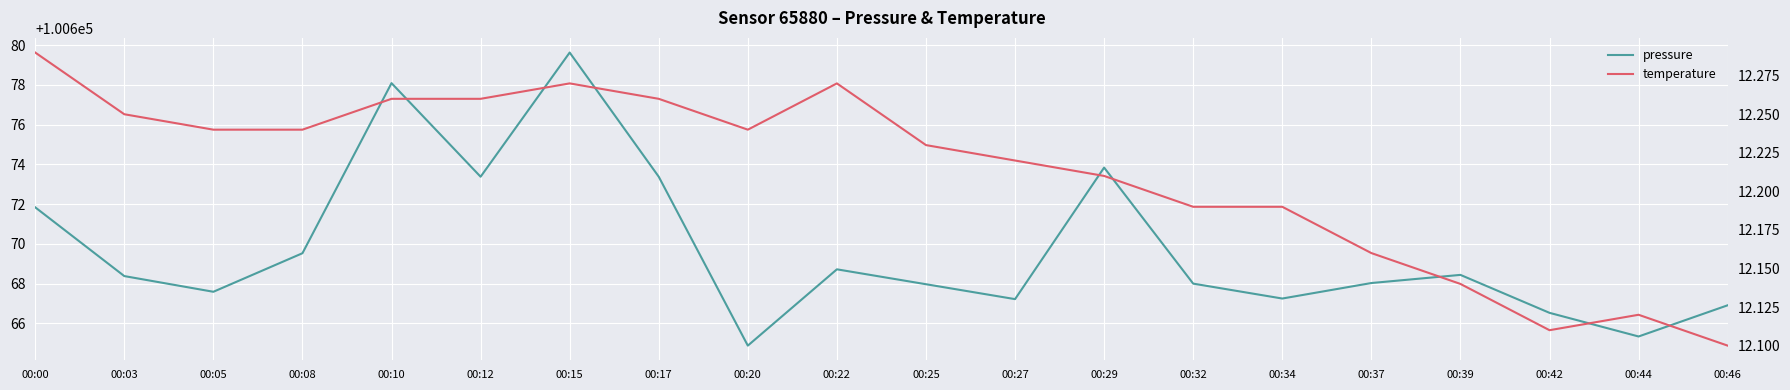

At which category does the chart reach its peak across all series?

00:15